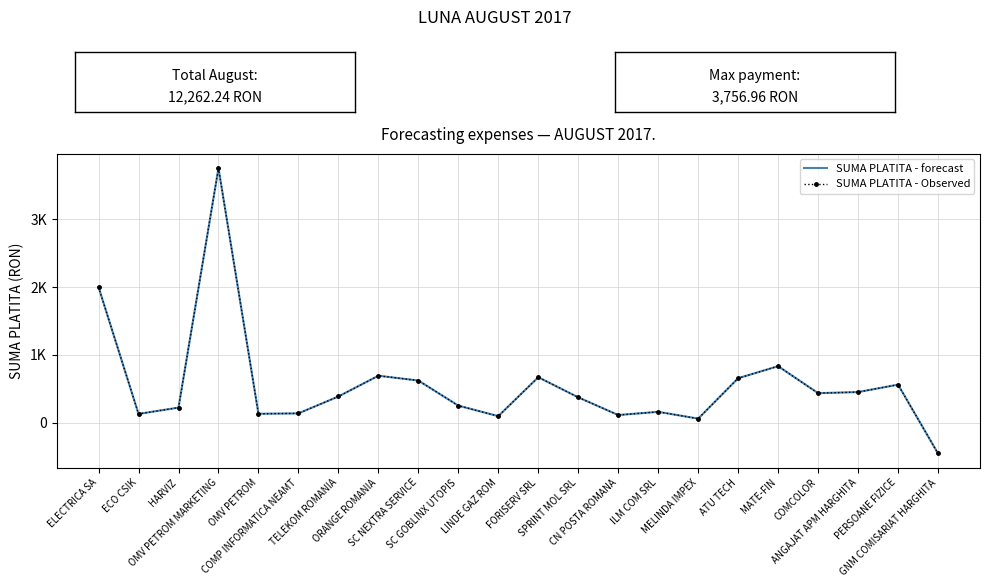

Reading left to right, extract all data points from this chart.

SUMA PLATITA - forecast: 2000.0	128.1	221.2	3757.0	130.0	136.0	385.2	691.7	620.9	250.0	95.0	670.0	372.5	111.4	158.8	58.2	655.0	833.0	434.2	450.5	560.0	-456.3
SUMA PLATITA - Observed: 2000.0	128.1	221.2	3757.0	130.0	136.0	385.2	691.7	620.9	250.0	95.0	670.0	372.5	111.4	158.8	58.2	655.0	833.0	434.2	450.5	560.0	-456.3